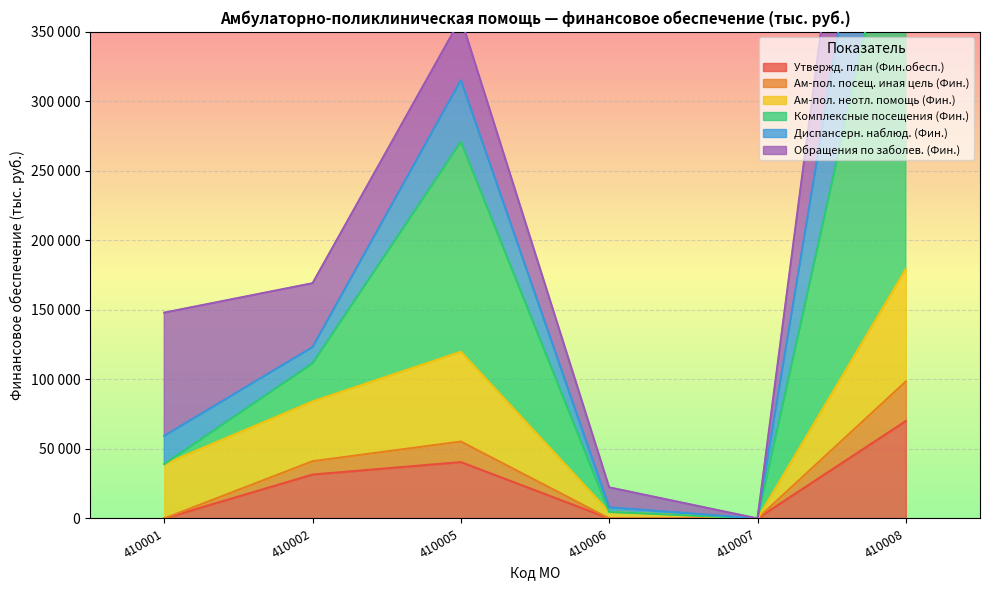

At how many categories does at least one series exceed 405037?

1